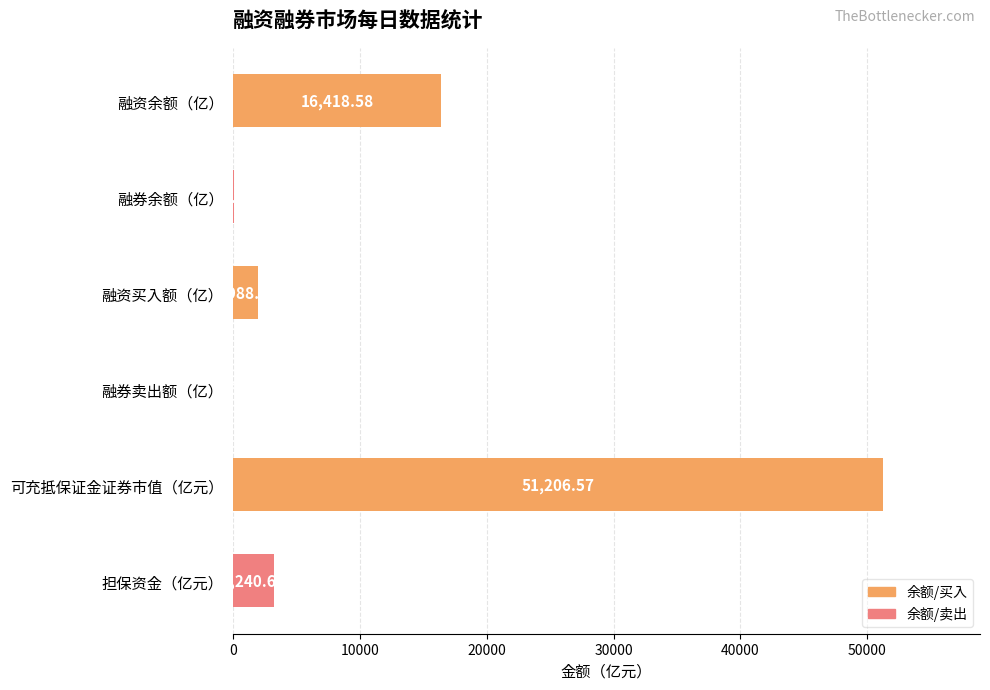

Which category has the highest value across all series?

可充抵保证金证券市值（亿元）